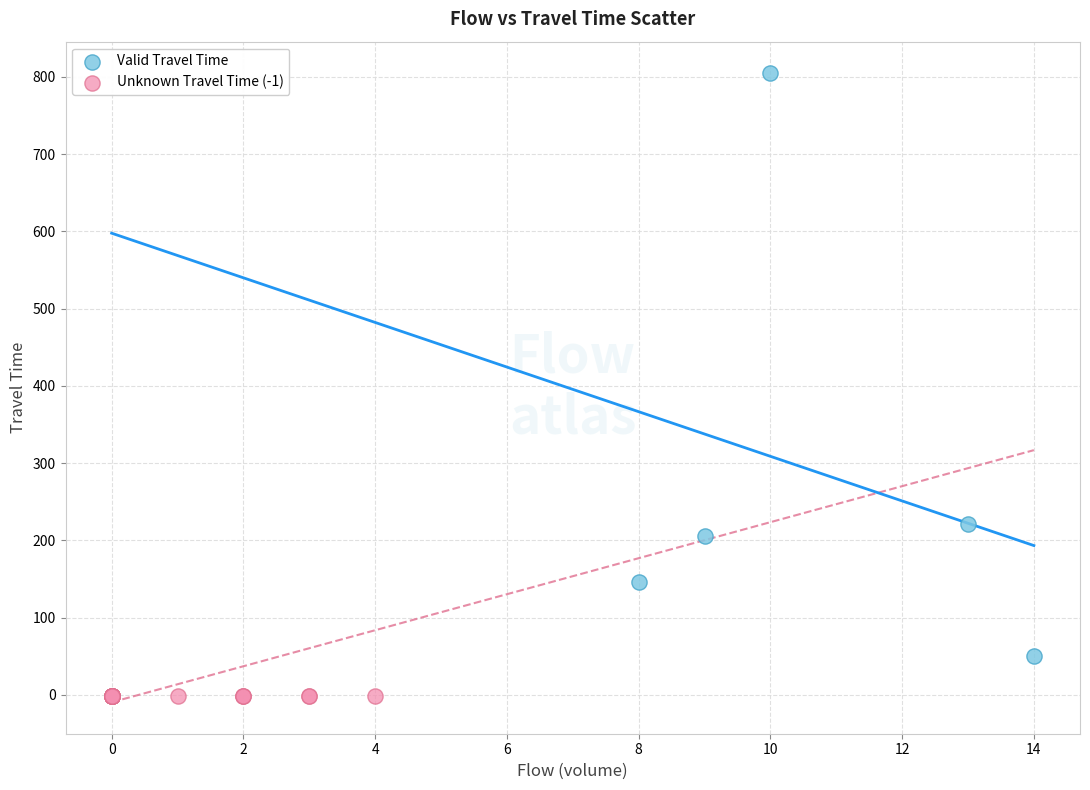

What are all the series names shown in the legend?

Valid Travel Time, Unknown Travel Time (-1)